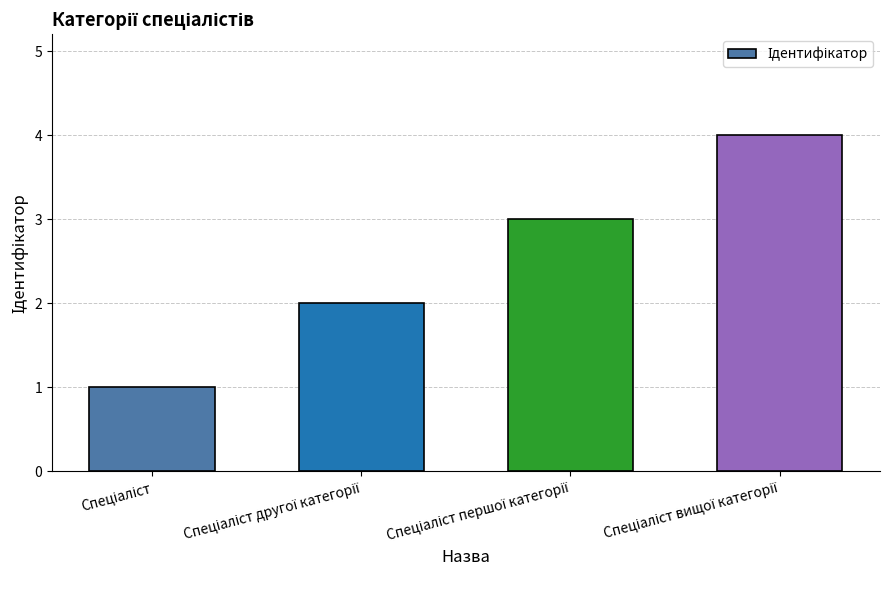

What is the maximum value shown in the chart?

4